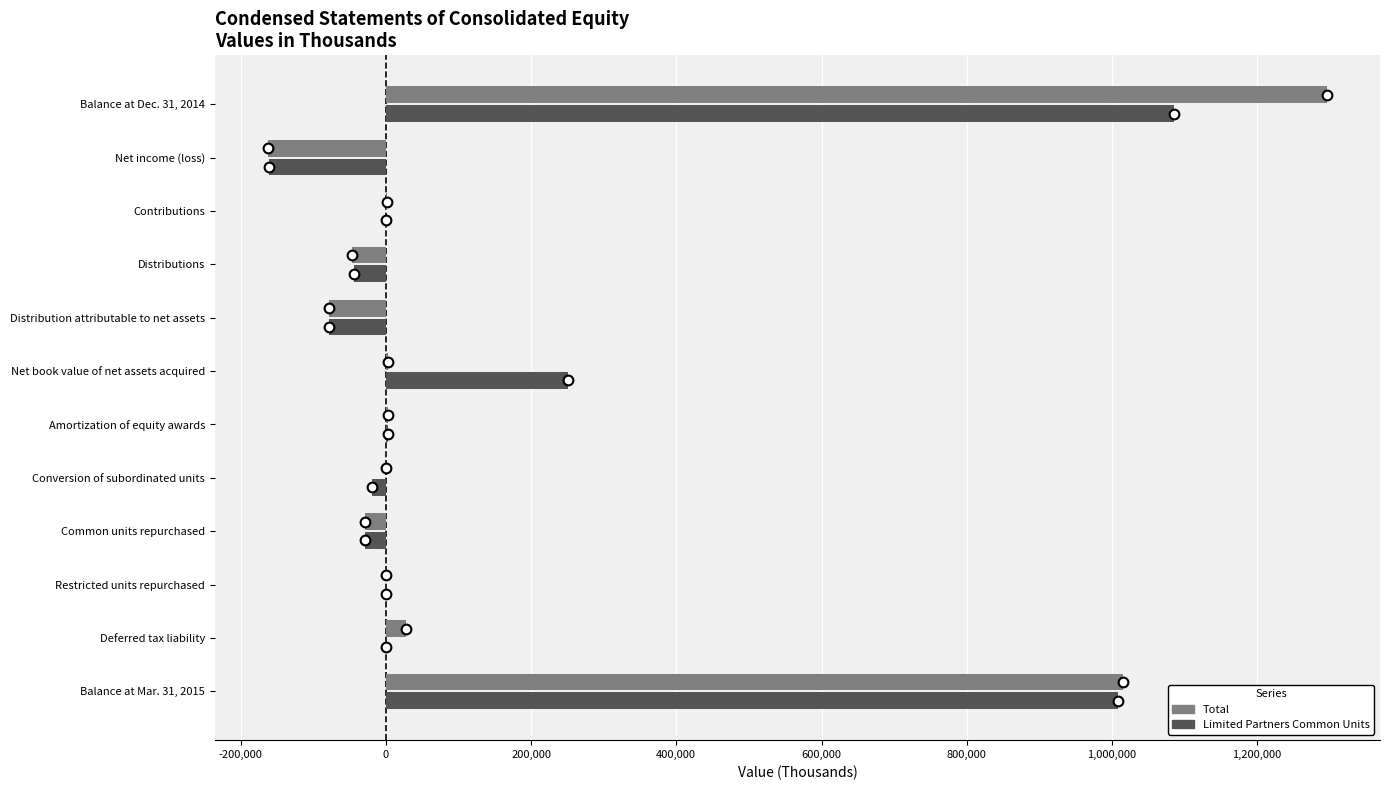

Which series changed the most between Net income (loss) and Contributions?

Total